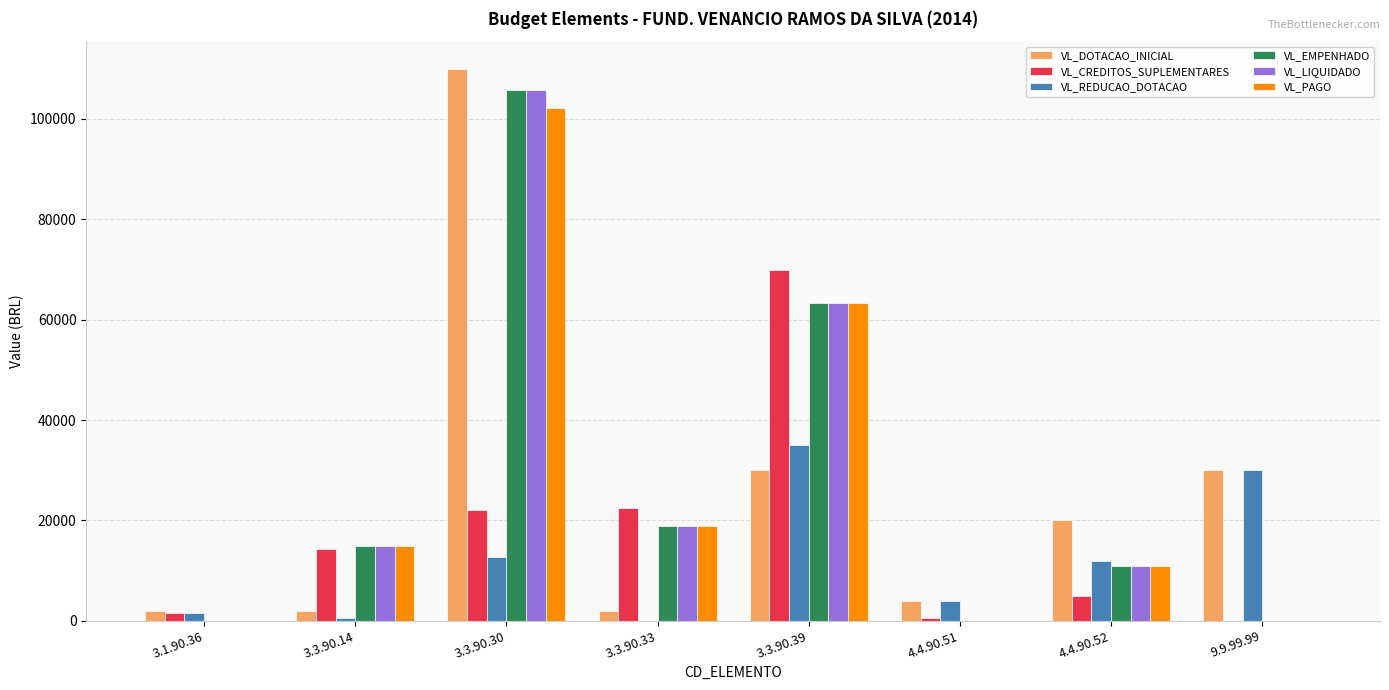

How many groups of bars are there?

8